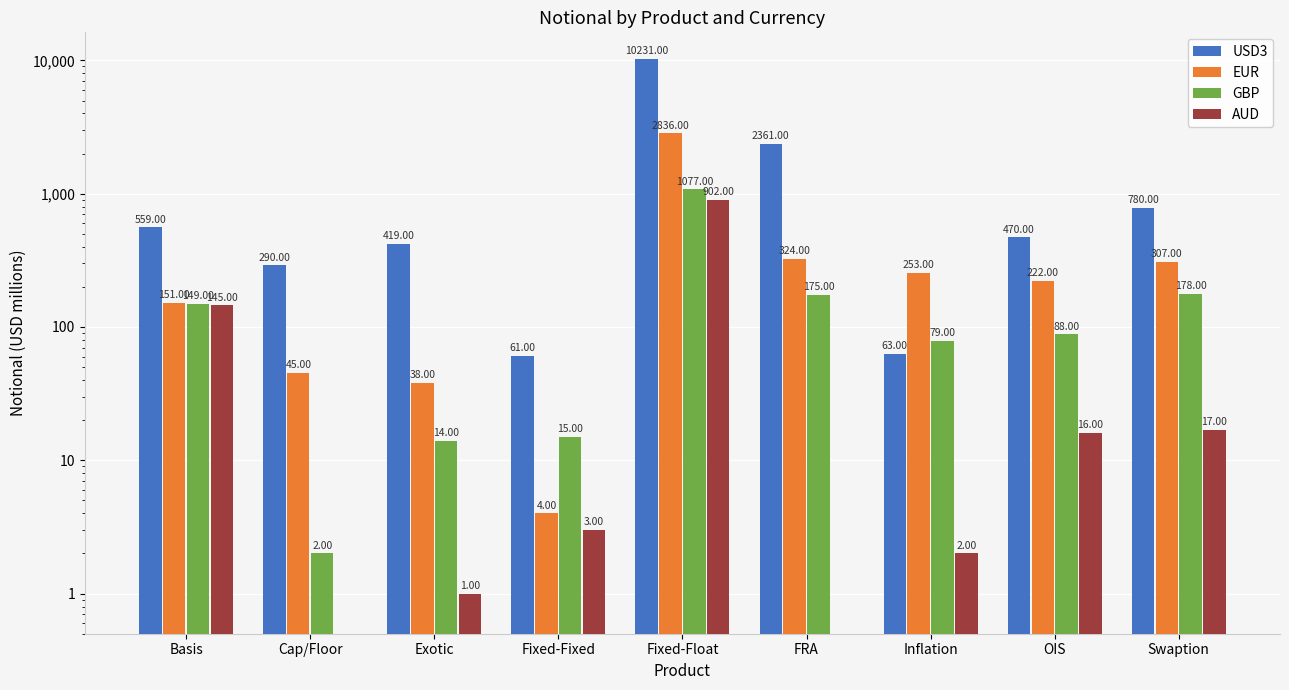

The value of EUR at FRA is 196. True or false?

False